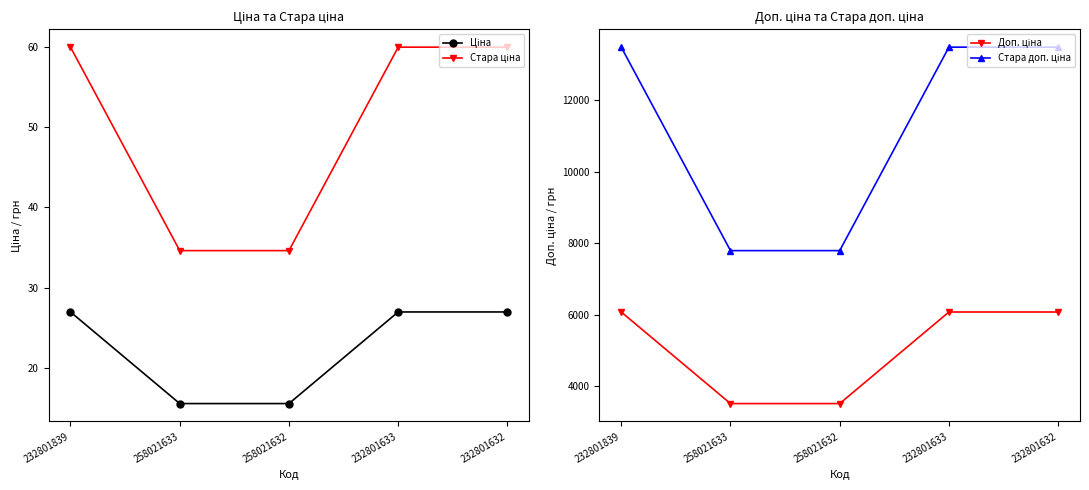

At which label is Ціна closest to 21?

258021633